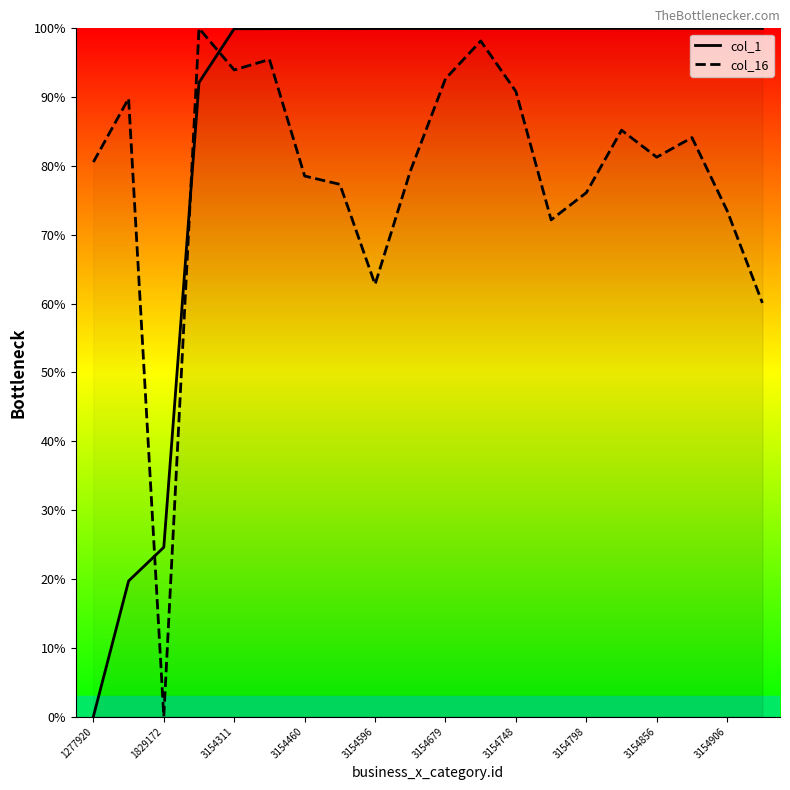

The col_1 series shows 100.0 at 3154679. True or false?

True